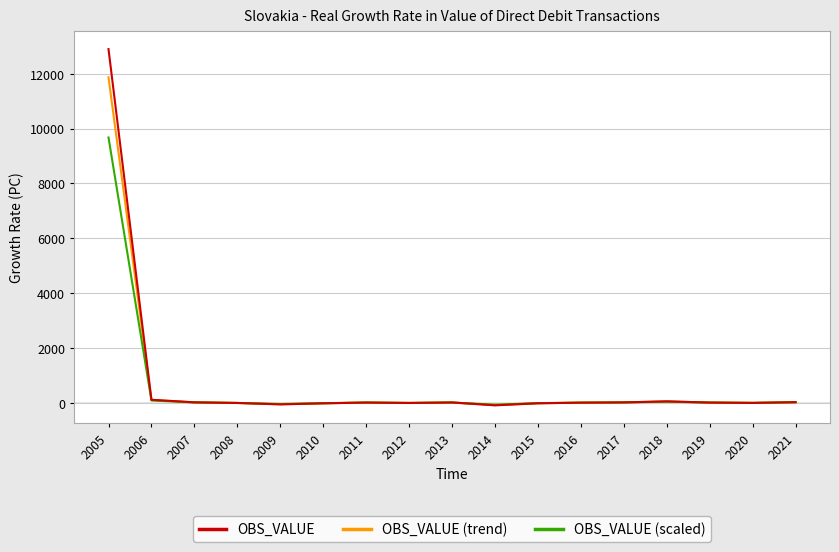

What is the difference between the highest and lowest values at 2017?

2.9